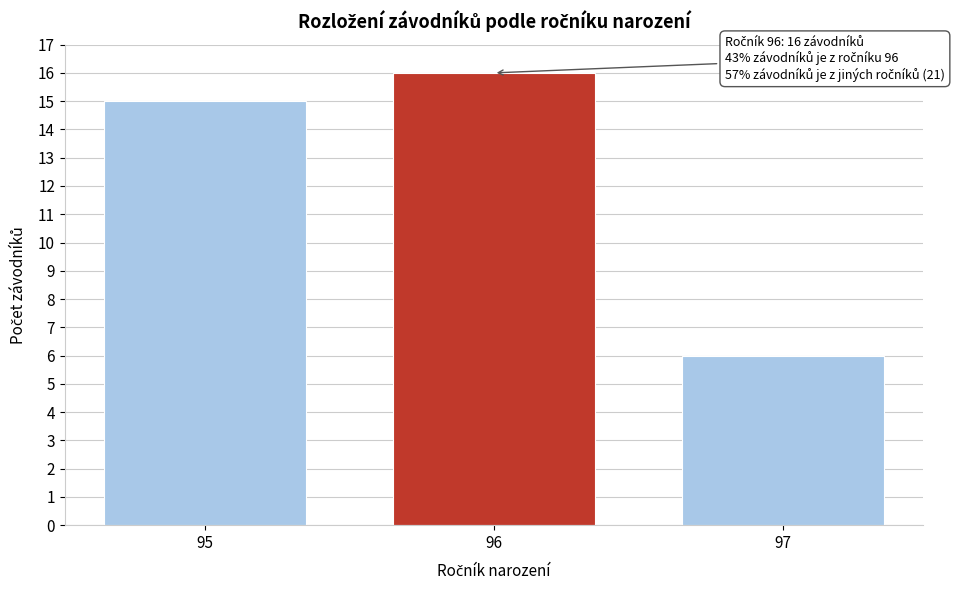

Reading right to left, transcribe all the data shown in this chart.

6	16	15